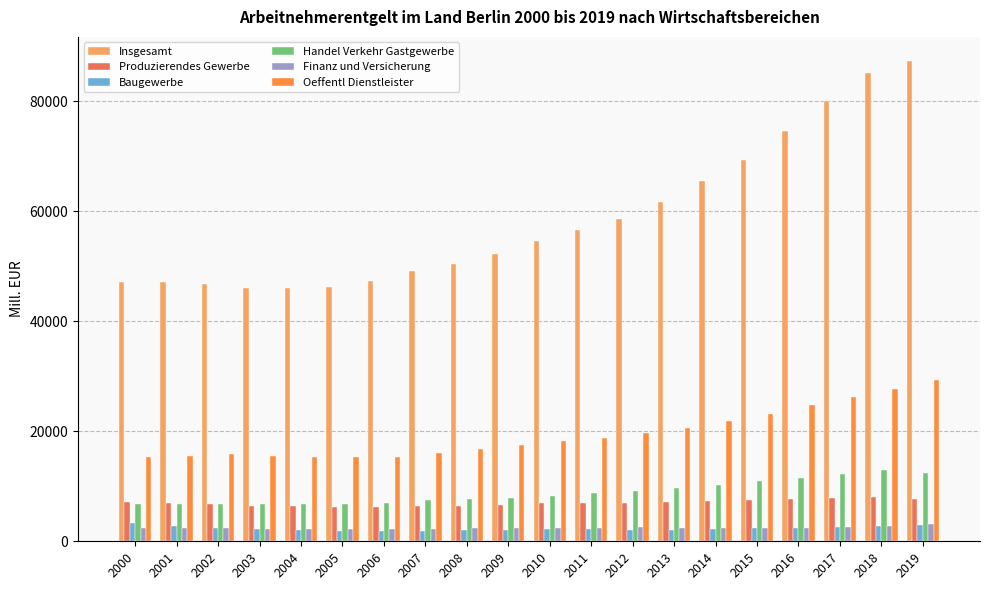

At which label does Produzierendes Gewerbe first exceed 7001?

2000